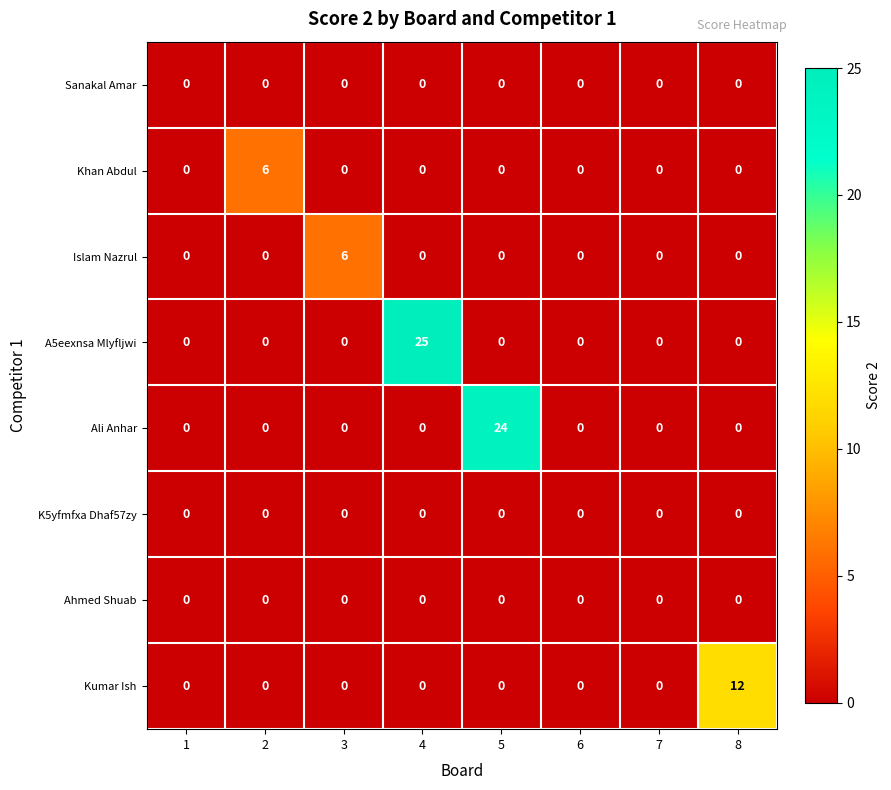

At which label does Islam Nazrul reach its peak?

3